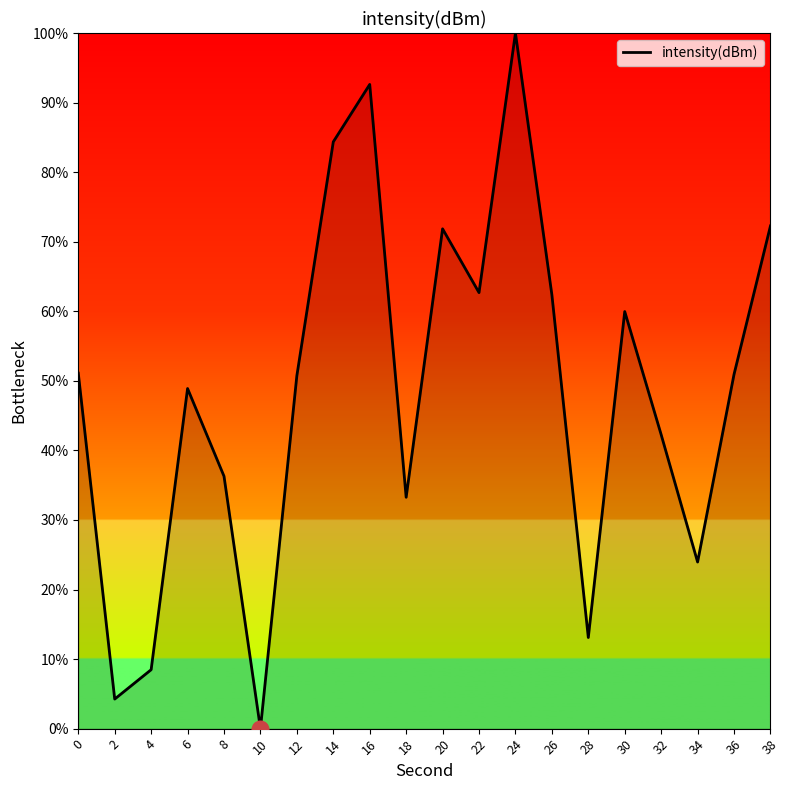

The chart shows a value of 100.0 at 24. True or false?

True